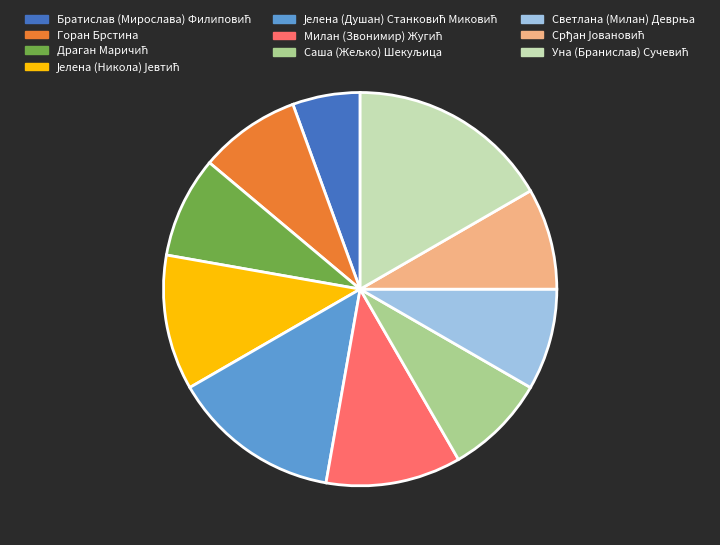

Is there a majority slice in this chart?

No